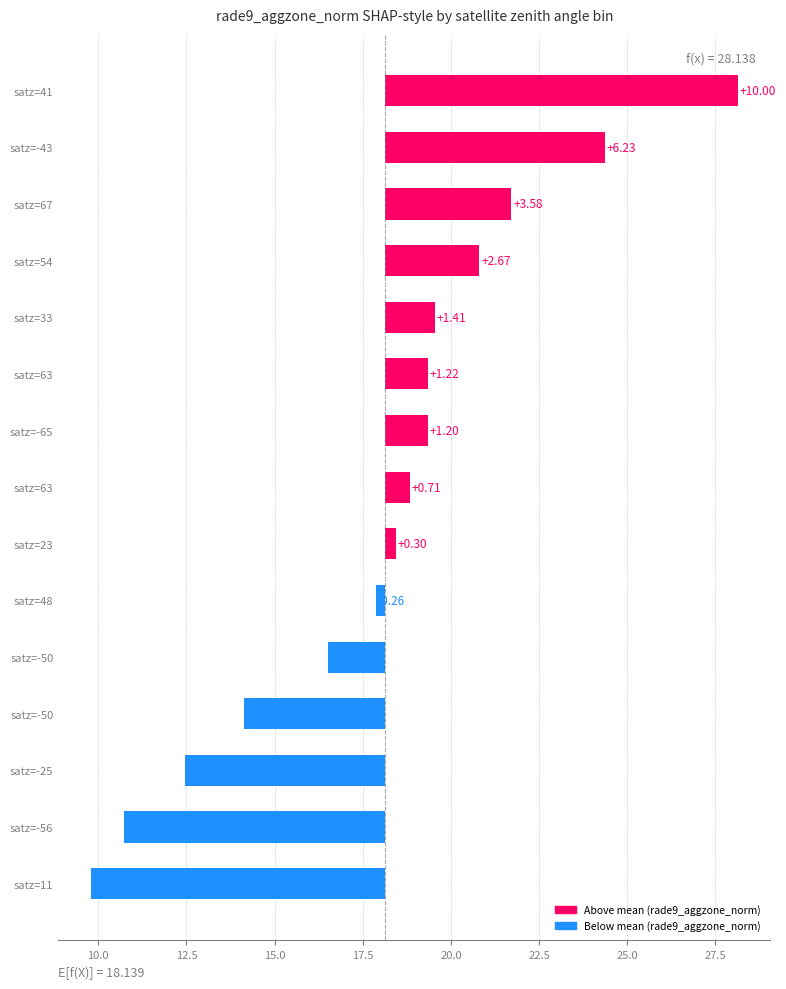

Between satz=63 and satz=-56, which is larger?

satz=63